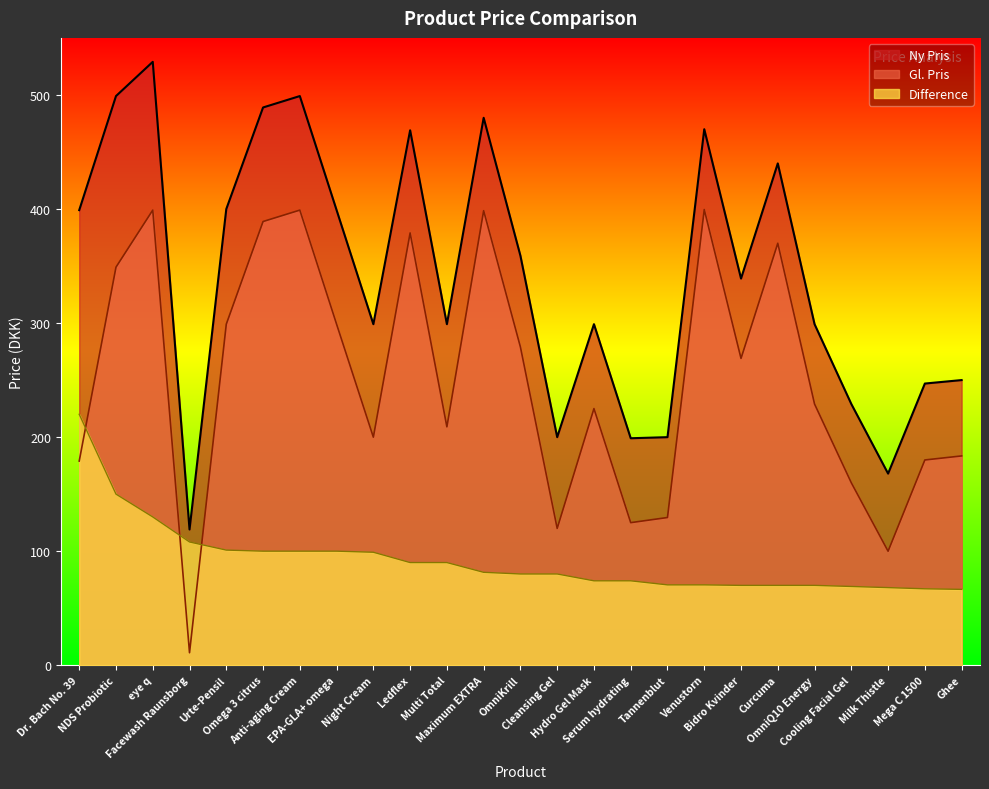

Count the number of categories in the chart.

25